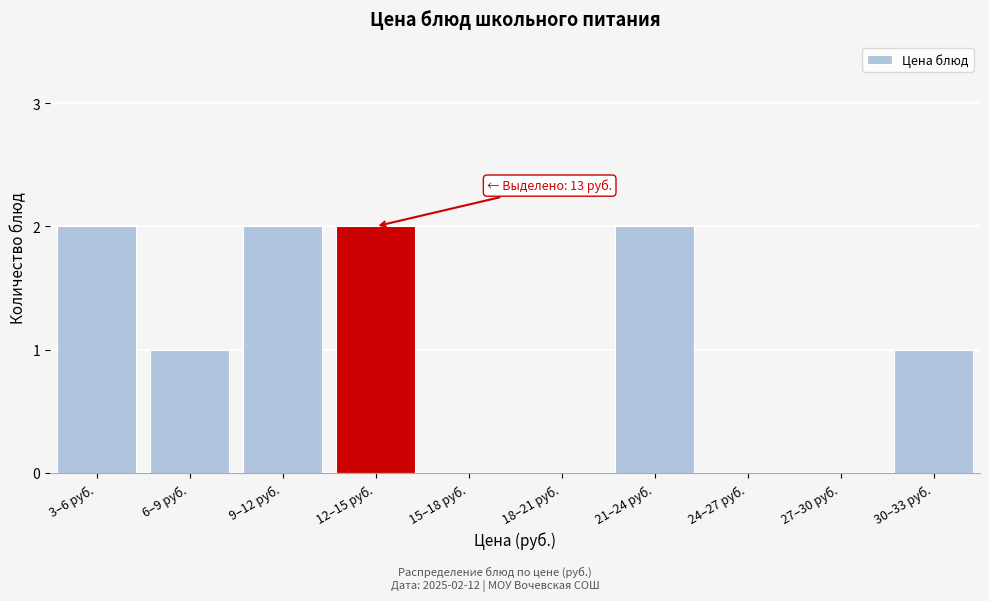

Reading left to right, extract all data points from this chart.

3–6 руб.=2	6–9 руб.=1	9–12 руб.=2	12–15 руб.=2	15–18 руб.=0	18–21 руб.=0	21–24 руб.=2	24–27 руб.=0	27–30 руб.=0	30–33 руб.=1